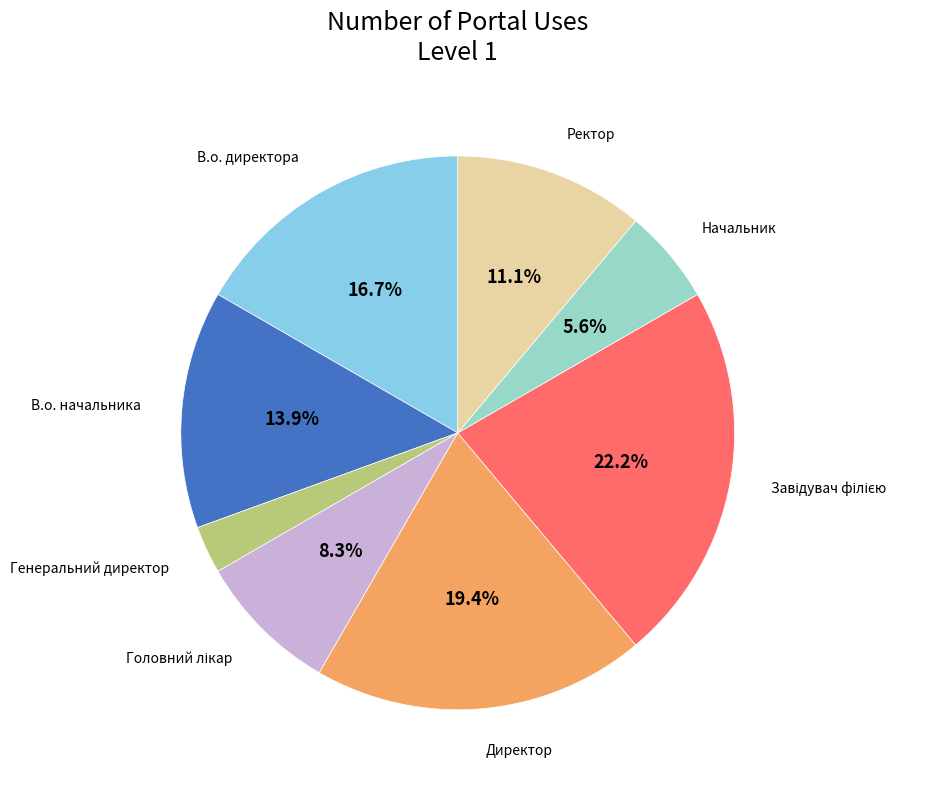

Is the sum of В.о. начальника and Генеральний директор greater than half?

No